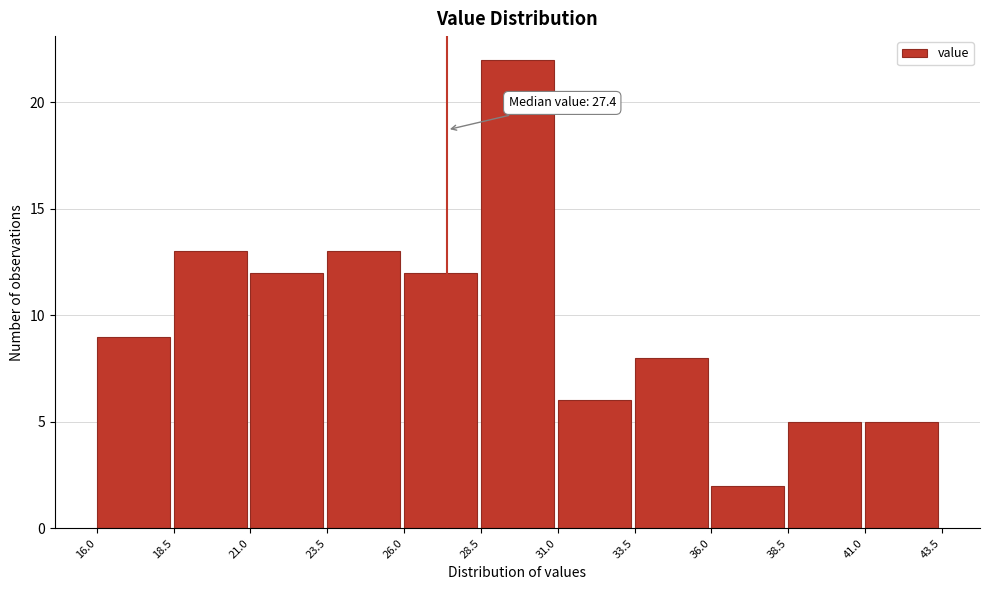

Over which range of the x-axis is the bar tallest?

28.5 to 31.0